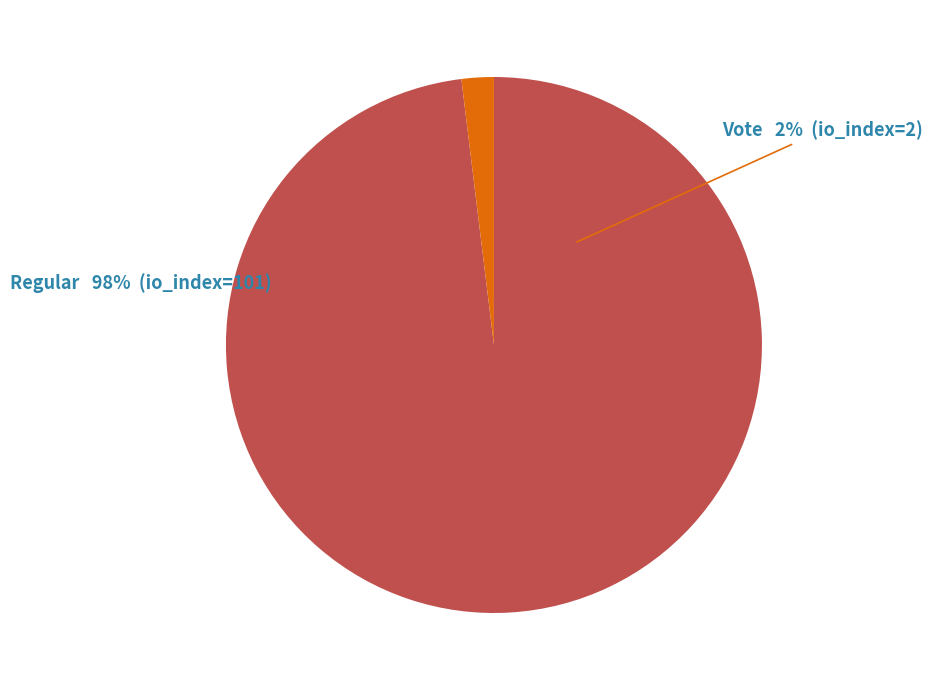

The Vote slice represents 2% of the pie. True or false?

True